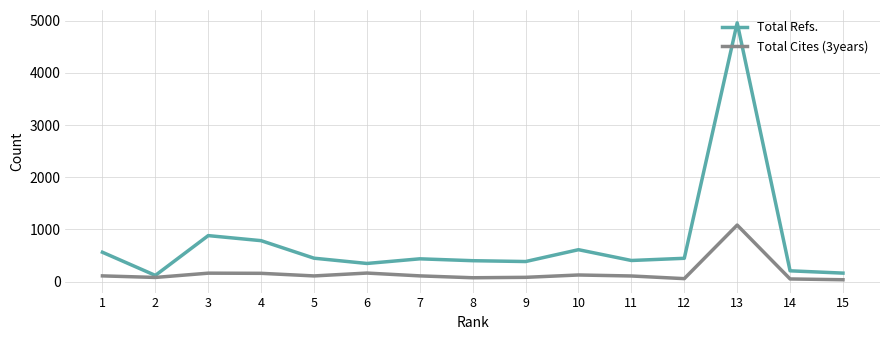

What is the sum of all Total Refs. values?

11134